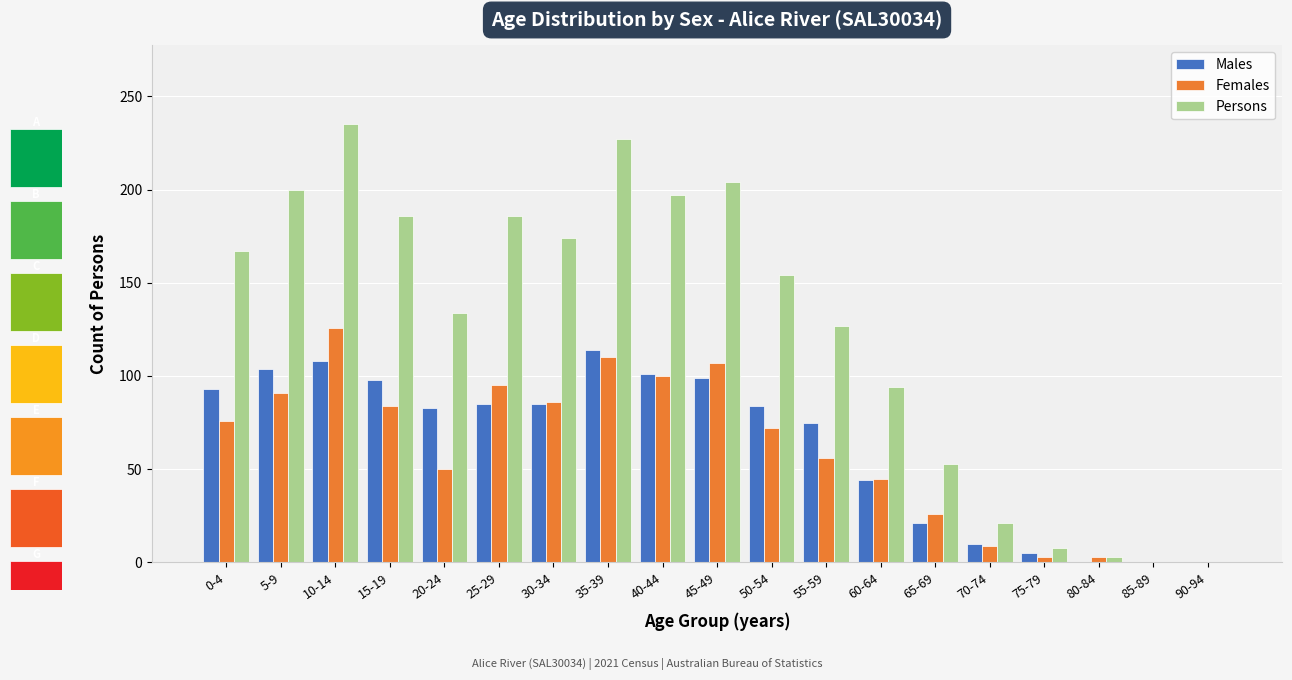

The Males series shows 0 at 90-94. True or false?

True